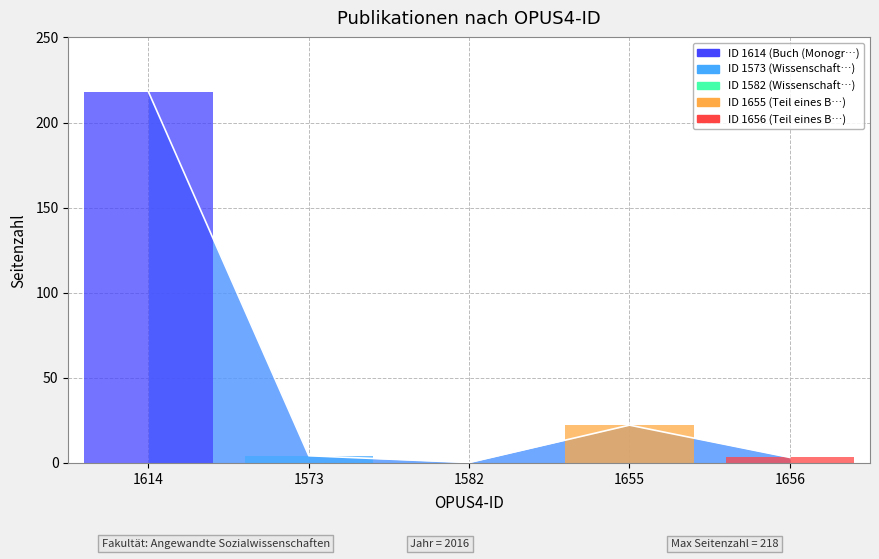

True or false: the data shows 3 at 1656.

True